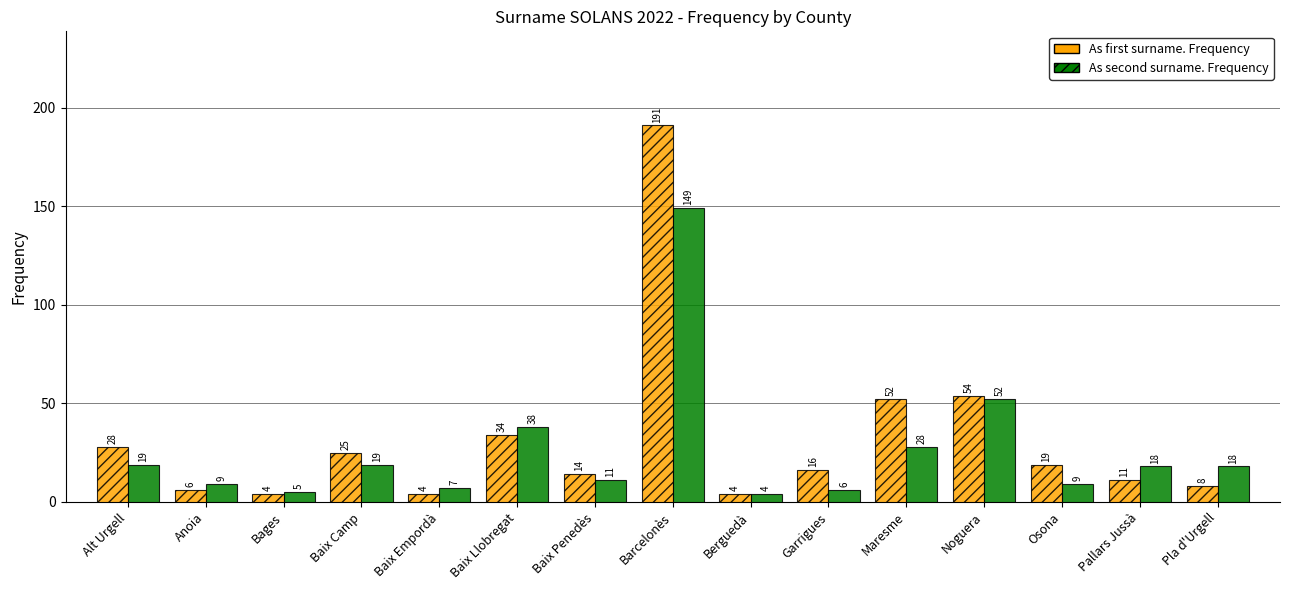

Is it true that As first surname. Frequency equals 16 at Garrigues?

True